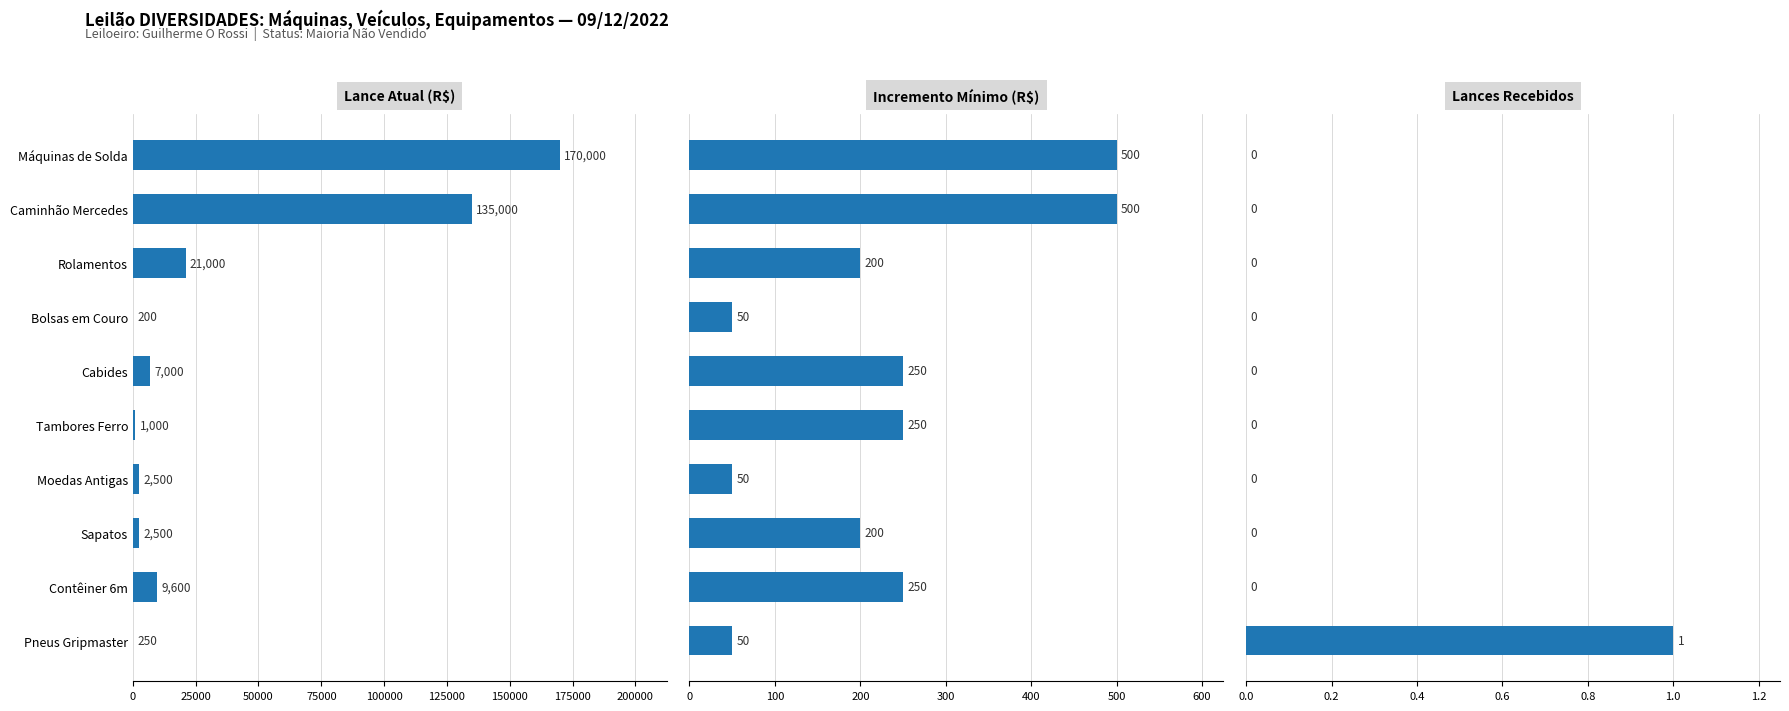

How many bars are there in each group?

3